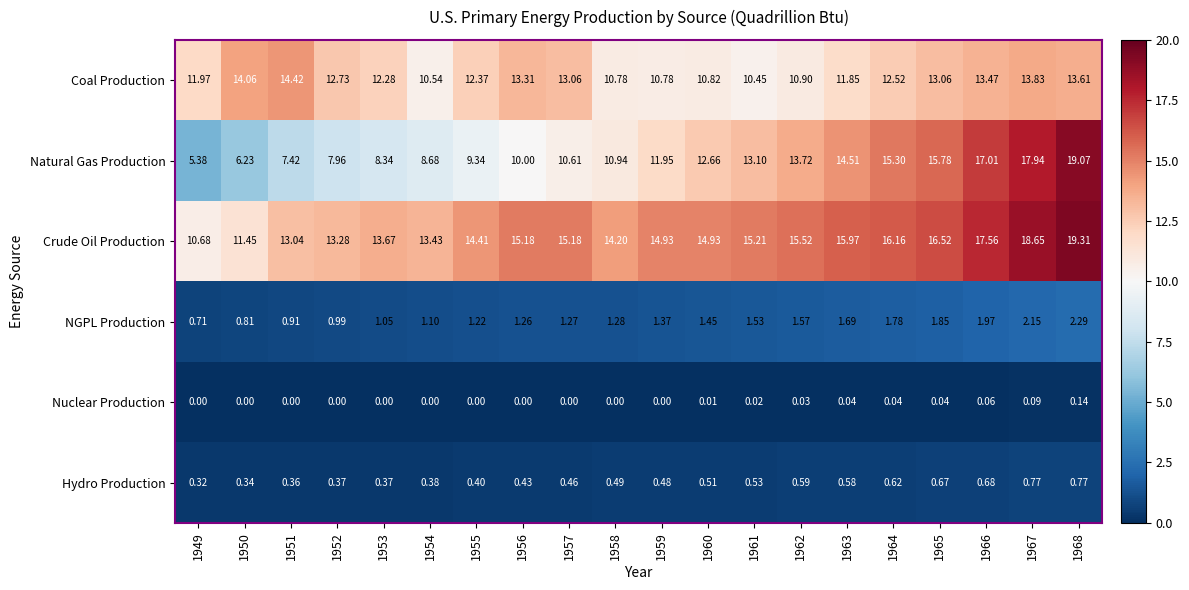

List the series in order of their peak value, lowest first.

Nuclear Production, Hydro Production, NGPL Production, Coal Production, Natural Gas Production, Crude Oil Production